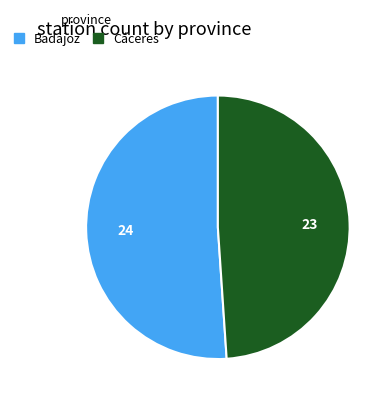

Which category has the biggest portion of the pie?

Badajoz